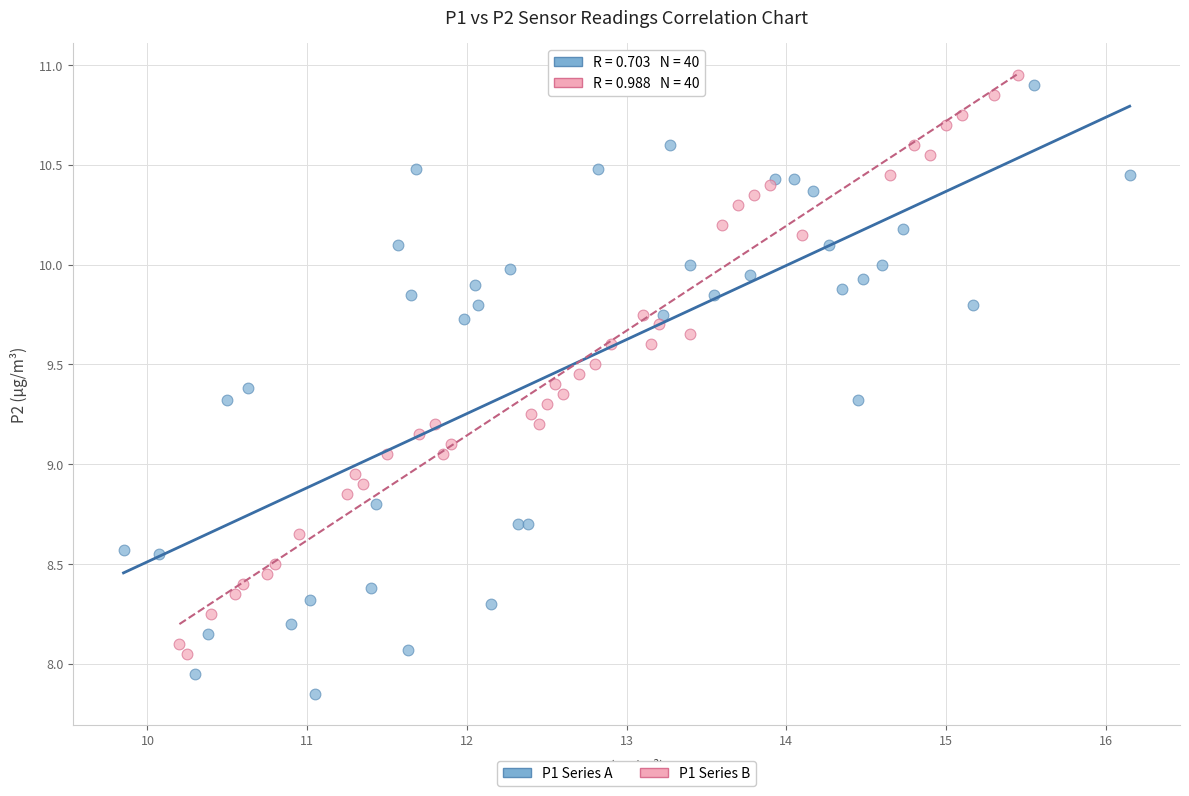

Which series contains the lowest Y value?

P1 Series A